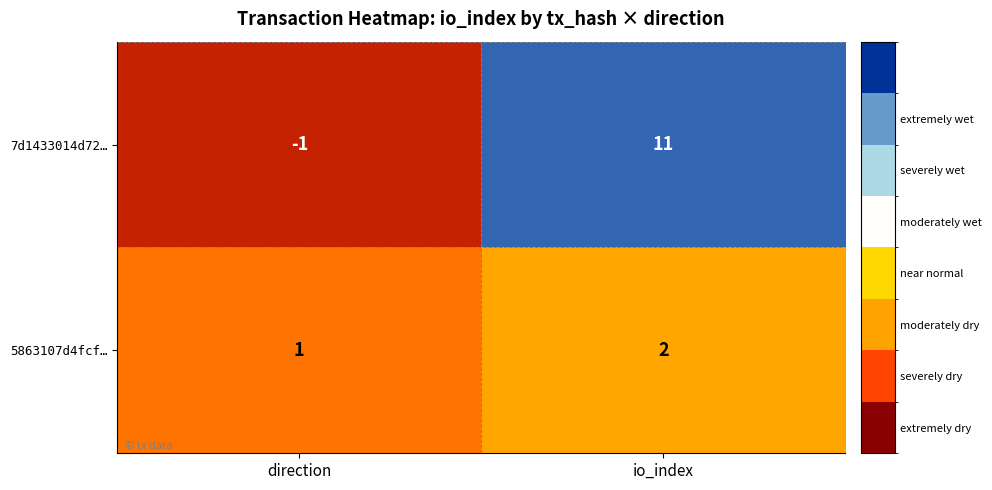

Reading right to left, extract all data points from this chart.

7d1433014d72…: io_index=11	direction=-1
5863107d4fcf…: io_index=2	direction=1